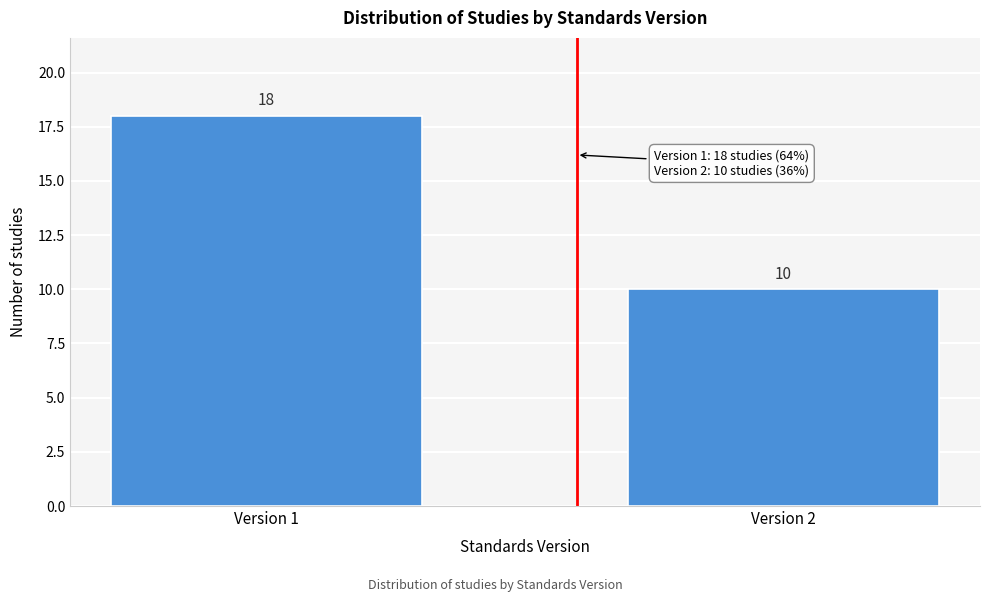

Reading left to right, what are all the values shown in this chart?

18	10